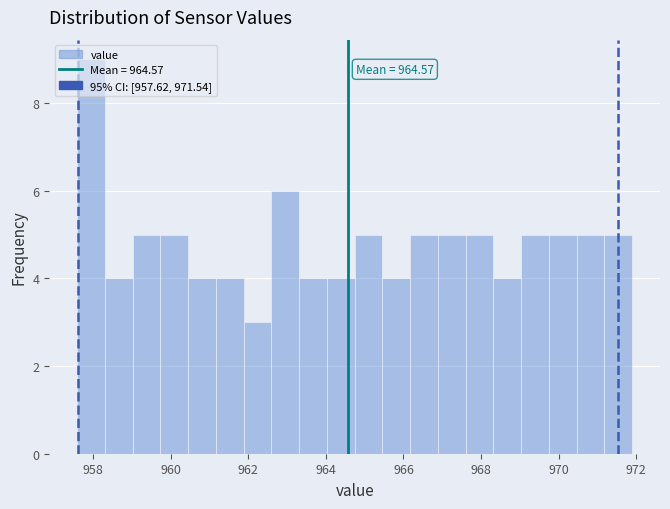

Read against the x-axis, roughly where is the centre of the tallest bar?

958.0